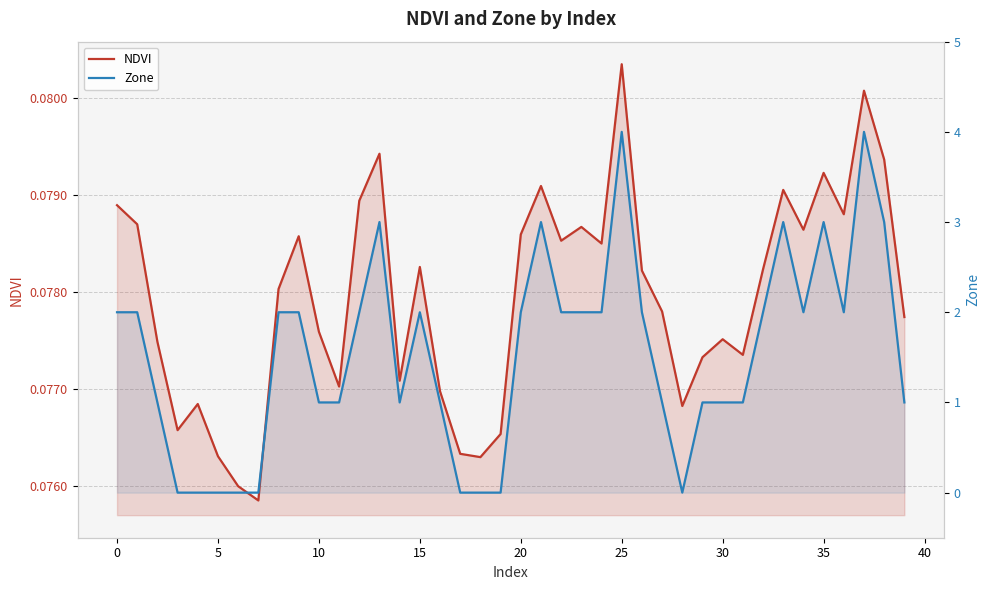

In Zone, how many points are lower than both neighbors (excluding endpoints)?

4